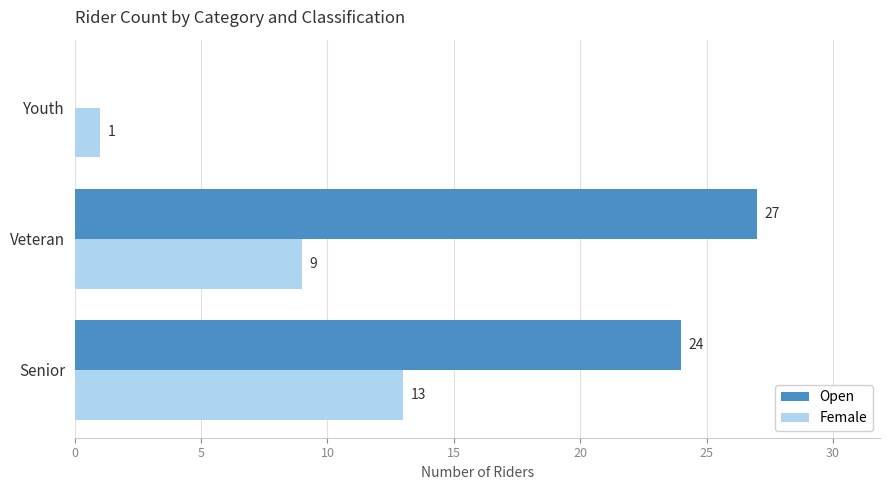

The Female series shows 1 at Youth. True or false?

True